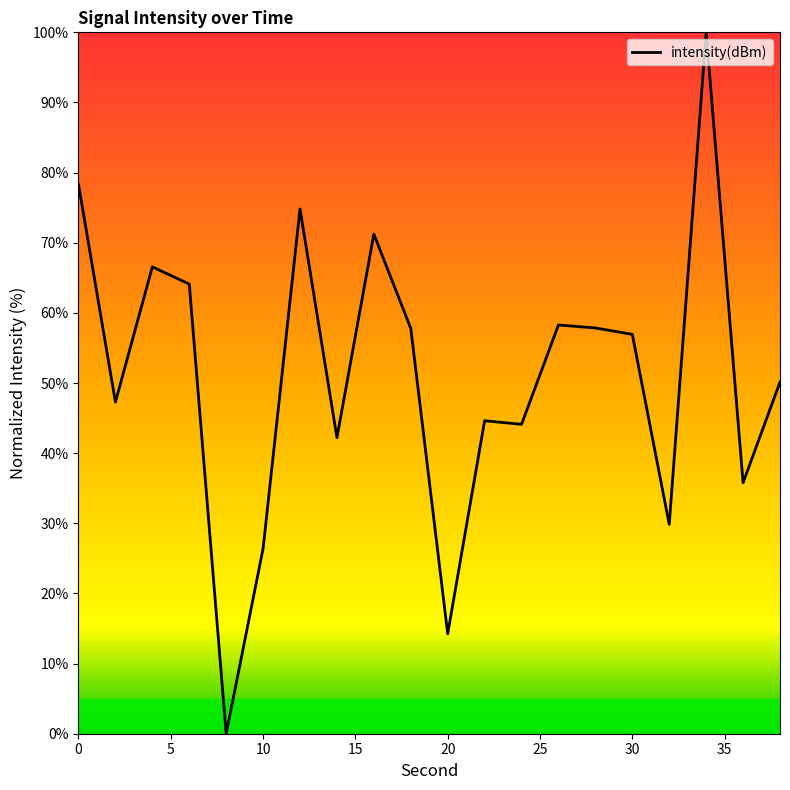

What is the difference between the maximum and minimum values?

100.0